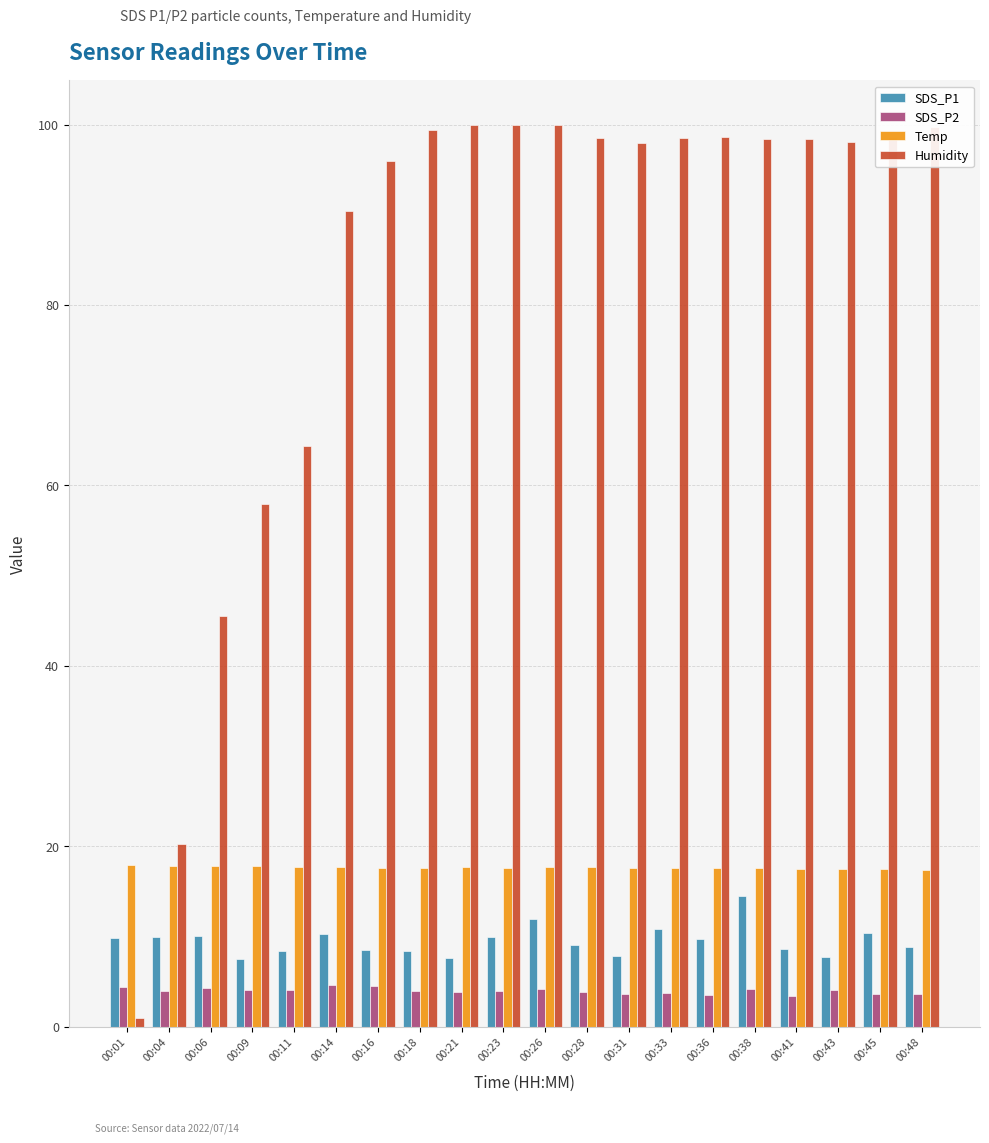

Is the value of Humidity at 00:31 greater than the value of SDS_P1 at 00:36?

Yes